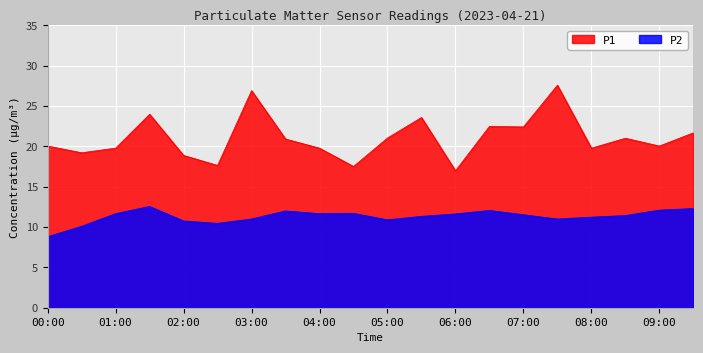

At which category does the chart reach its minimum across all series?

00:00